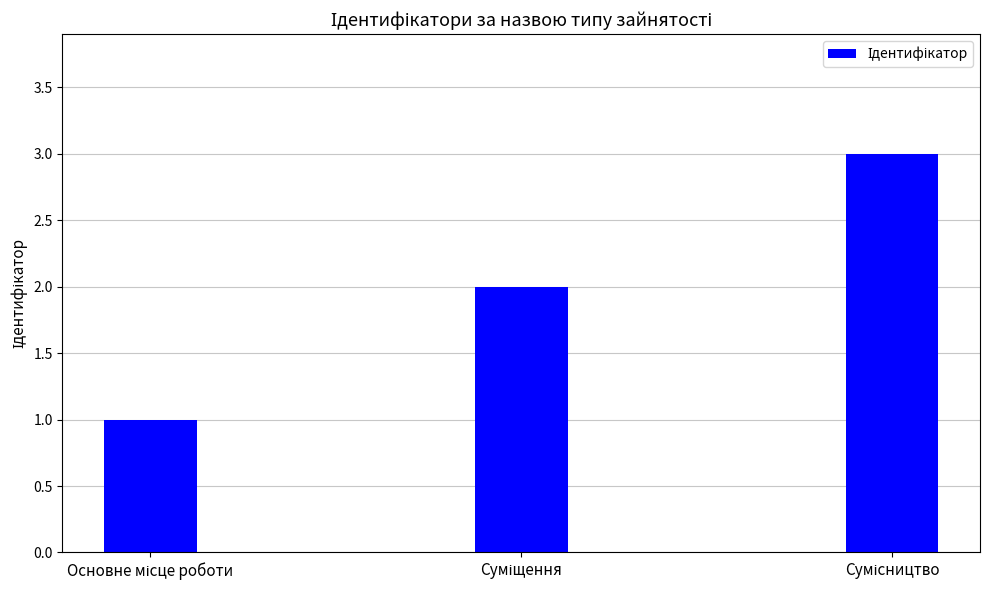

What is the sum of all values?

6